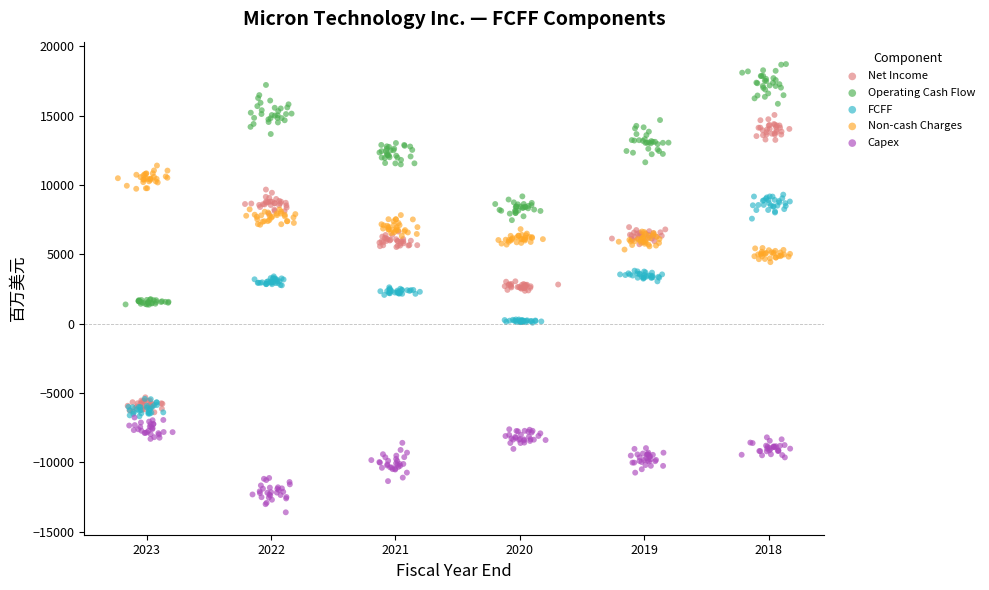

Which series reaches the minimum Y coordinate?

Capex